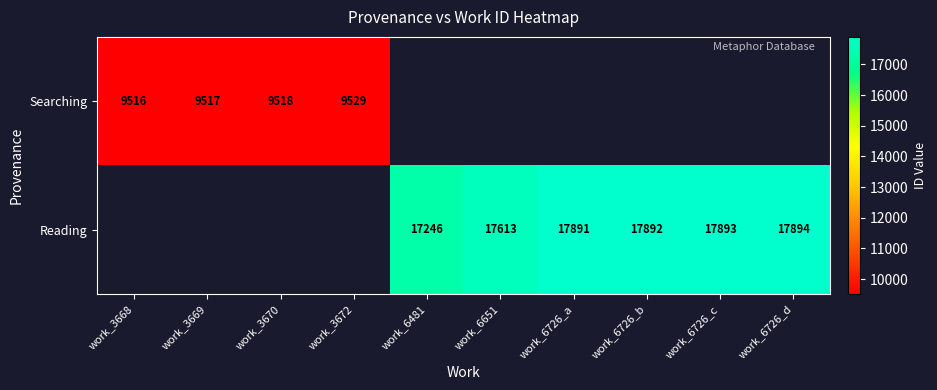

Is it true that Searching equals 14210.4 at work_3672?

False